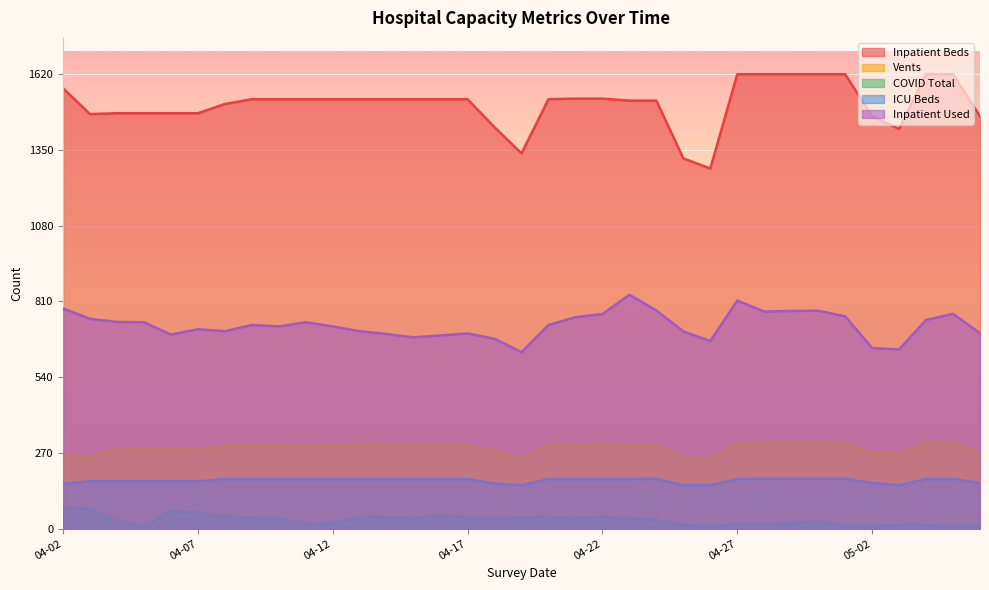

At how many categories does at least one series exceed 994?

35